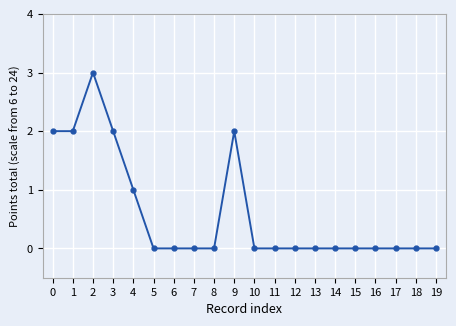

True or false: there are more than 0 points higher than both neighbors.

True